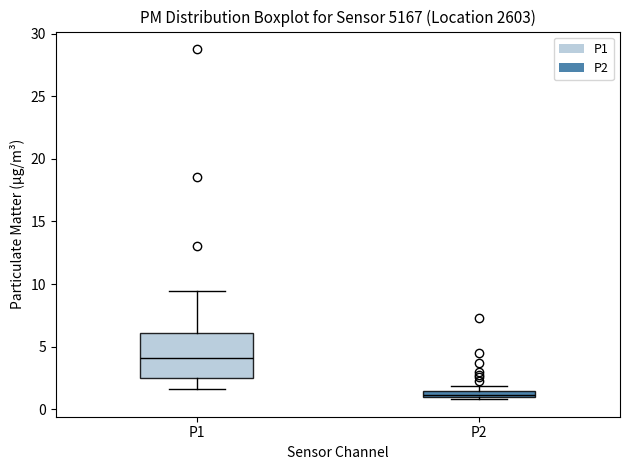

Where does the upper whisker of the box for P1 end on the y-axis? The values are not printed on the chart, so give them approximately, as read against the axis.

9.5